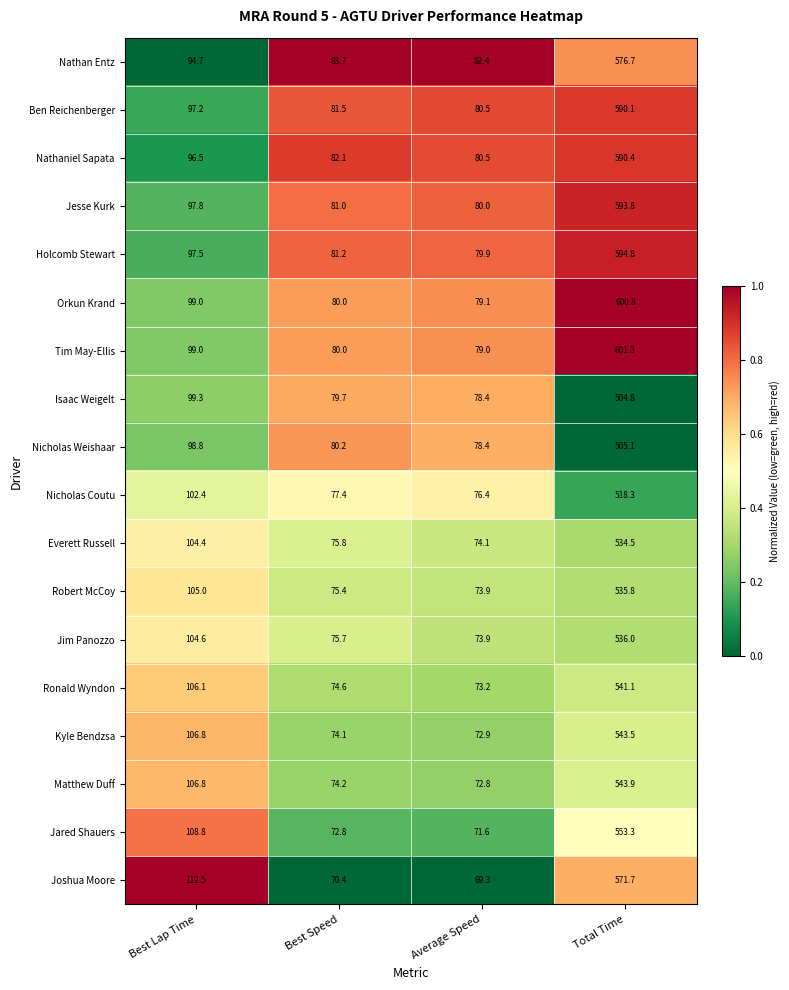

At which label is Everett Russell closest to 304?

Best Lap Time